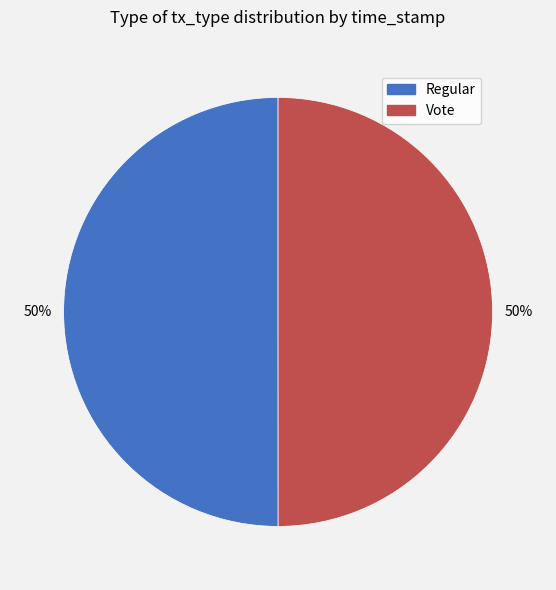

The Vote slice represents 44% of the pie. True or false?

False